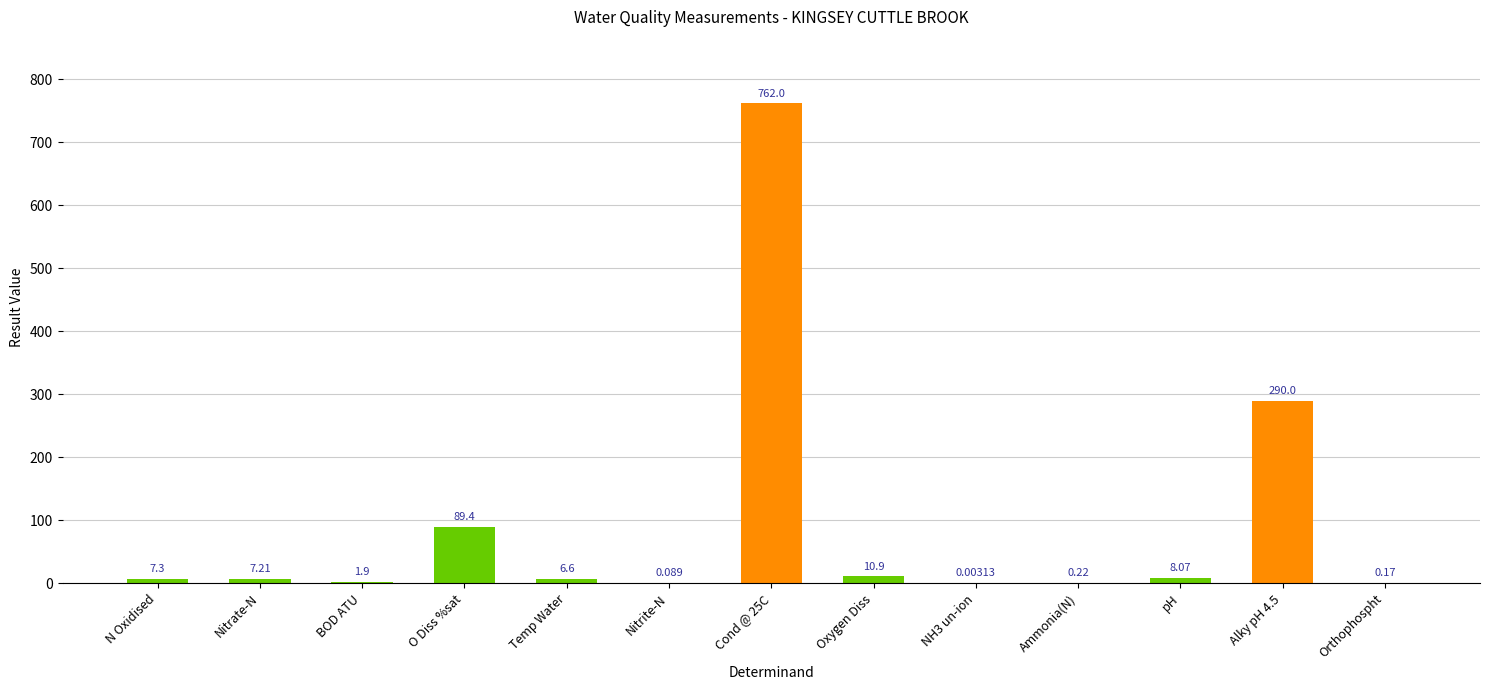

What is the greatest value displayed?

762.0